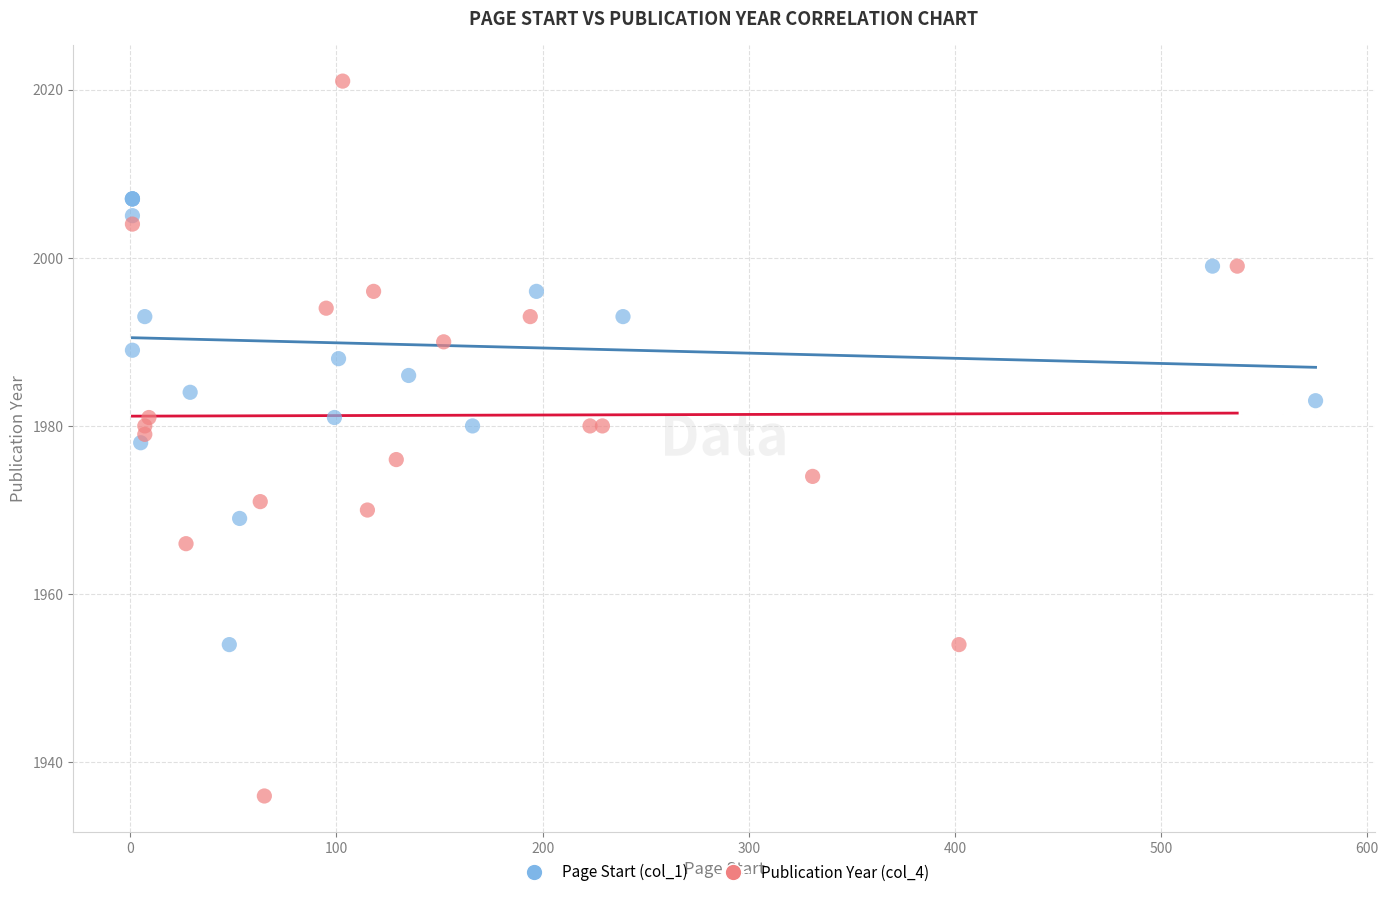

Which series has the largest Y range (max minus min)?

Publication Year (col_4)